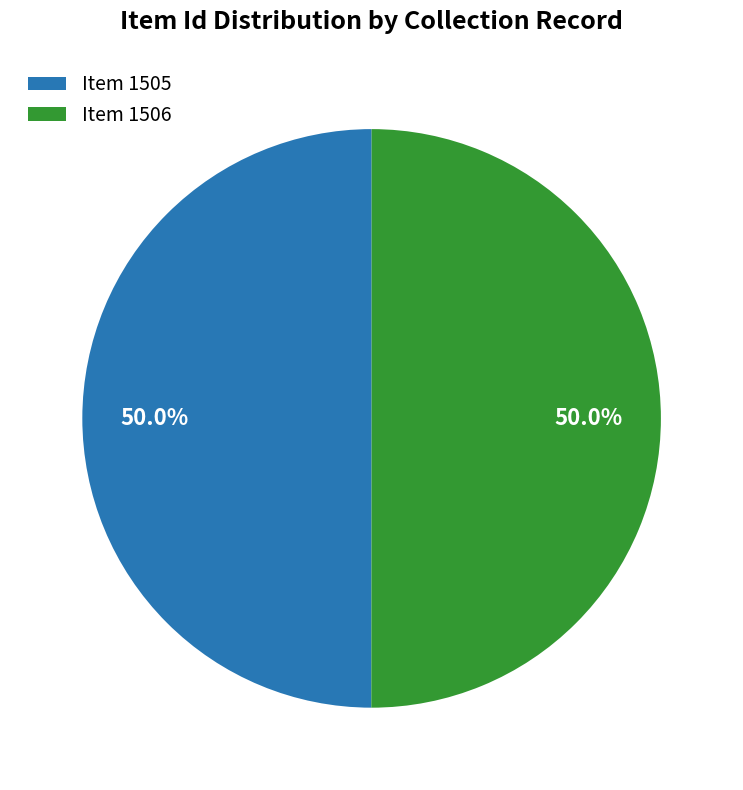

Is it true that Item 1505 is 50% of the pie?

True